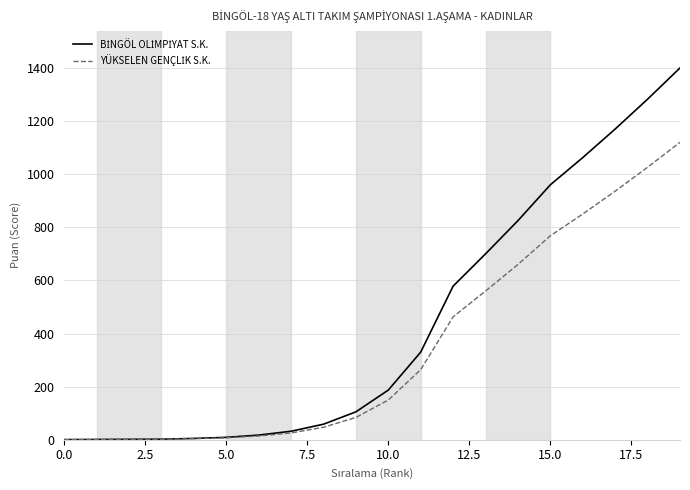

What is the maximum value shown in the chart?

1400.0